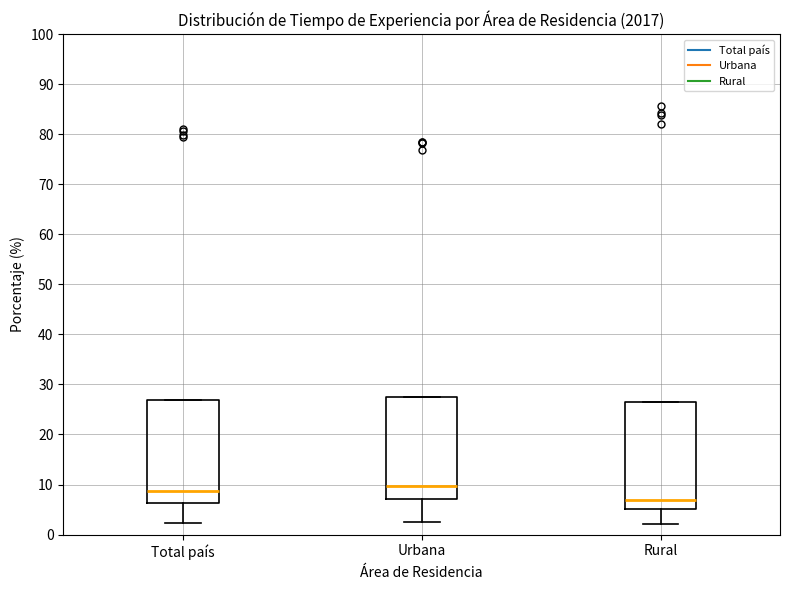

Reading left to right, transcribe this box plot: for each box, give where its median line is, the range the box spans, and where its two whiskers end, as read against the y-axis. The values are not printed on the chart, so give them approximately, as read against the axis.

Total país: median 9, box 6 to 27, whiskers 2 to 27
Urbana: median 10, box 7 to 27, whiskers 2 to 27
Rural: median 7, box 5 to 26, whiskers 2 to 26